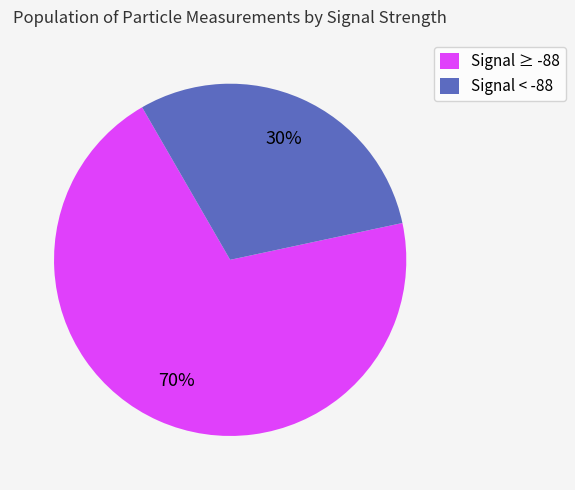

What is the smallest slice in the pie chart?

Signal < -88